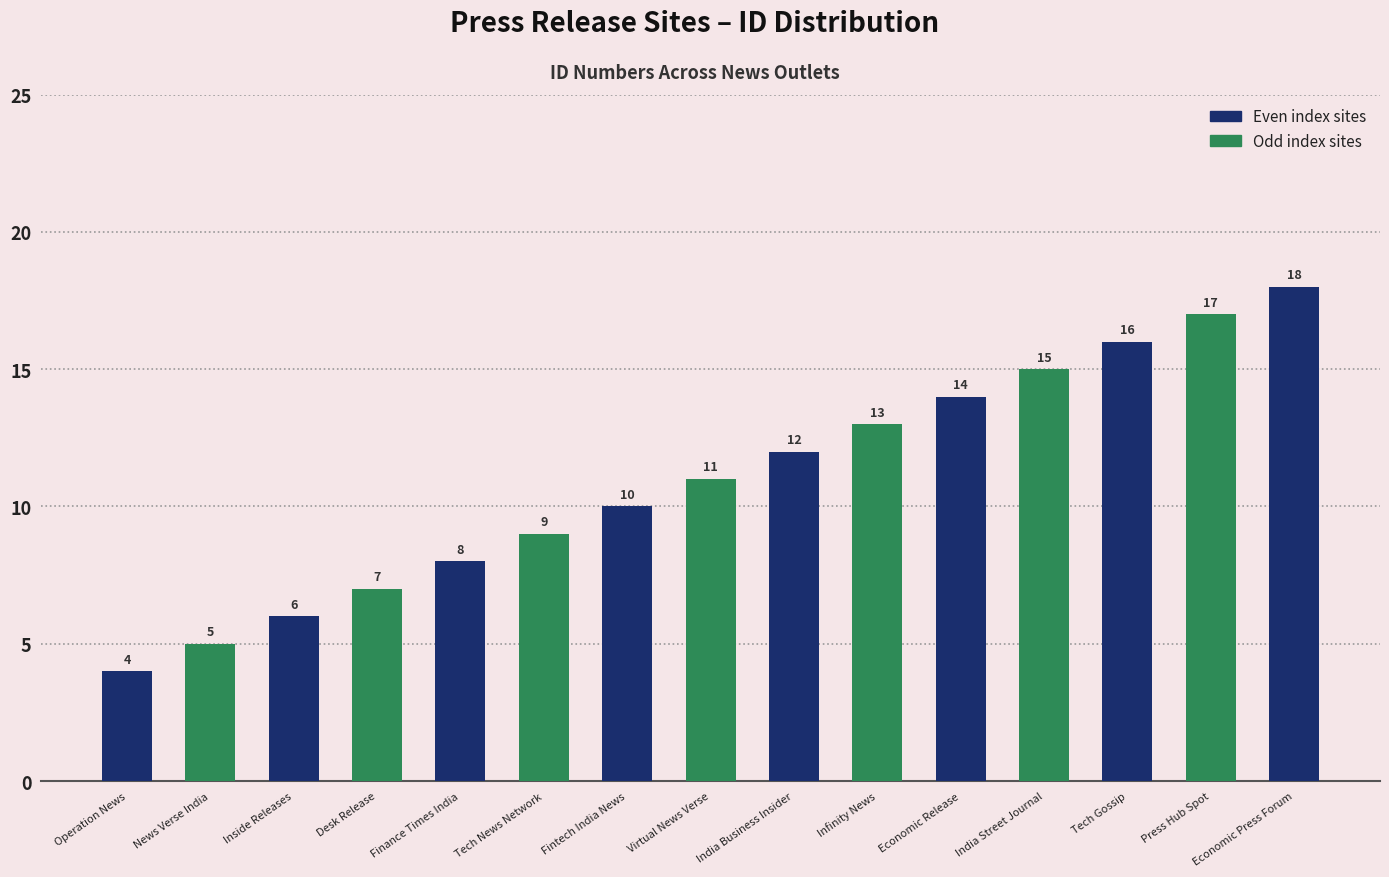

Reading right to left, transcribe all the data shown in this chart.

Economic Press Forum=18	Press Hub Spot=17	Tech Gossip=16	India Street Journal=15	Economic Release=14	Infinity News=13	India Business Insider=12	Virtual News Verse=11	Fintech India News=10	Tech News Network=9	Finance Times India=8	Desk Release=7	Inside Releases=6	News Verse India=5	Operation News=4